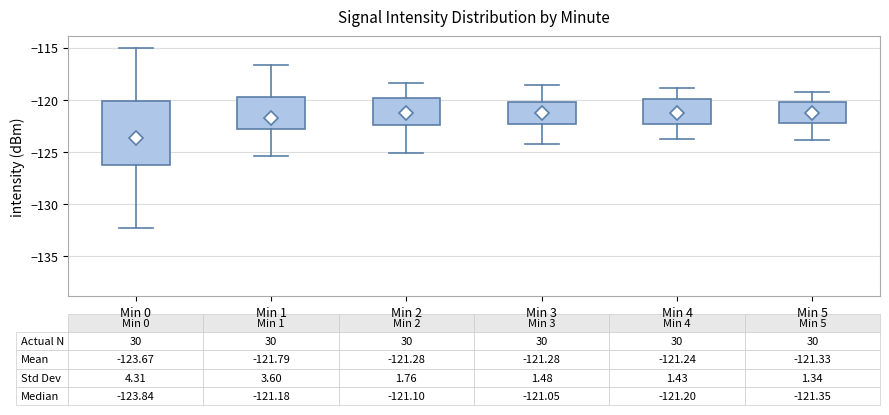

Which box is the tallest, from its lower edge to its upper edge?

Min 0